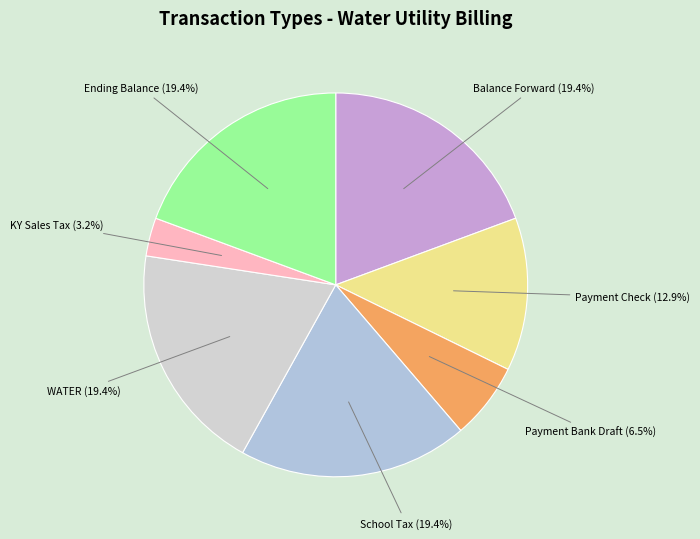

Which has a higher value, KY Sales Tax or Payment Bank Draft?

Payment Bank Draft